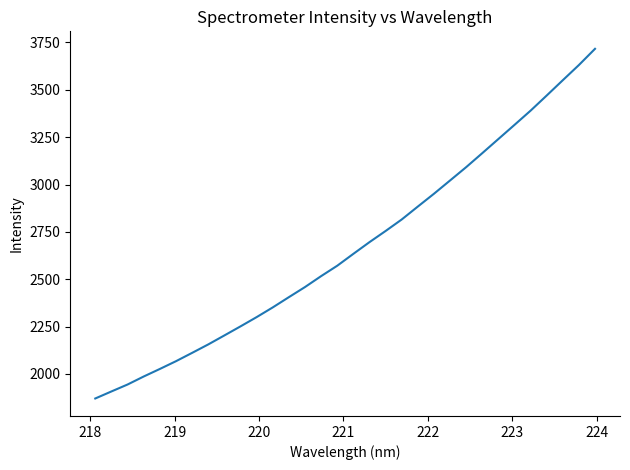

What is the greatest value displayed?

3716.3